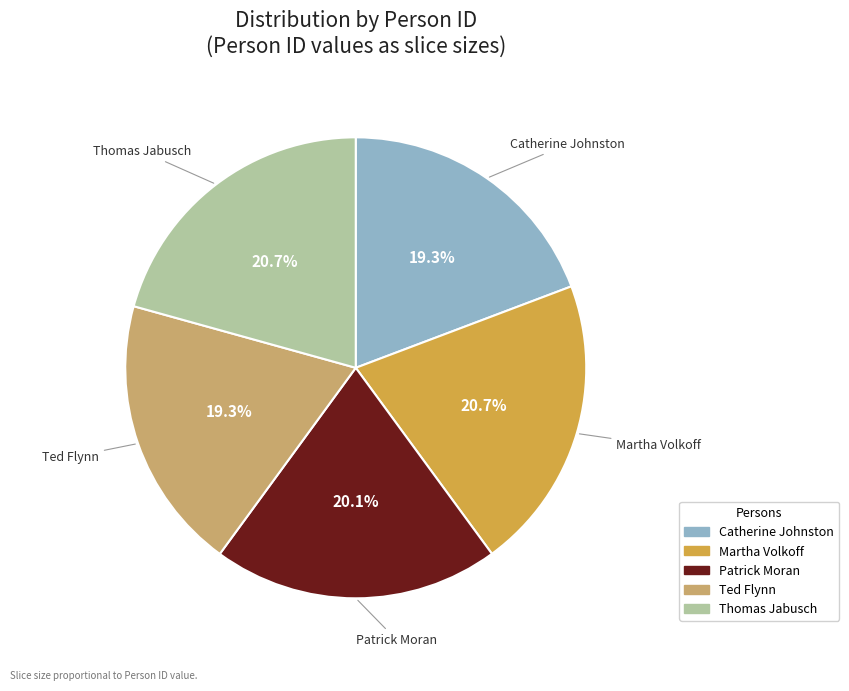

Approximately how many times larger is the value at Patrick Moran compared to Martha Volkoff?

1.0